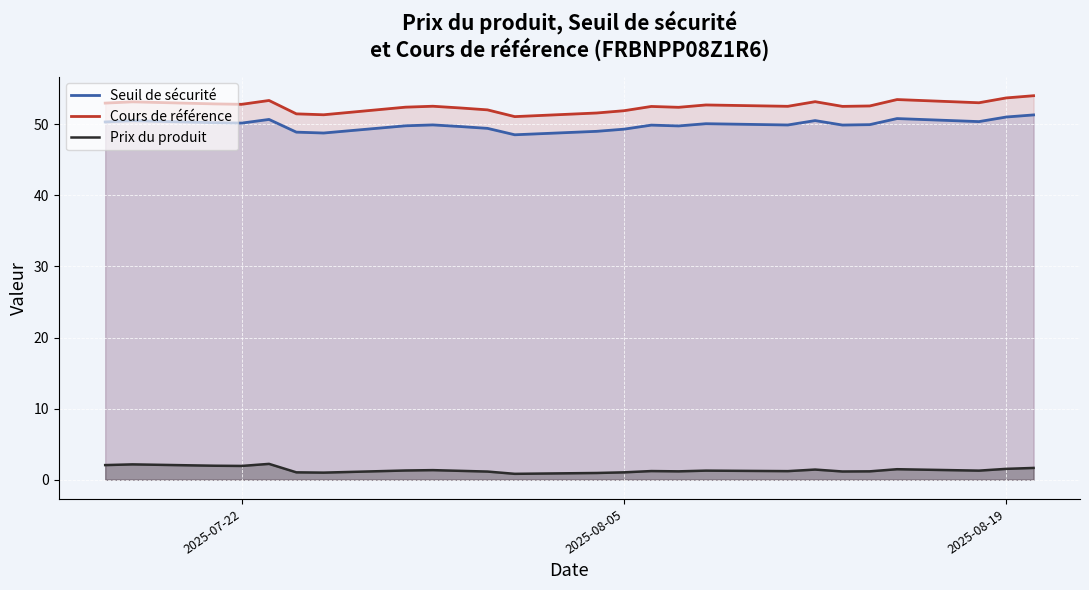

How many interior local peaks does the Seuil de sécurité series have?

7